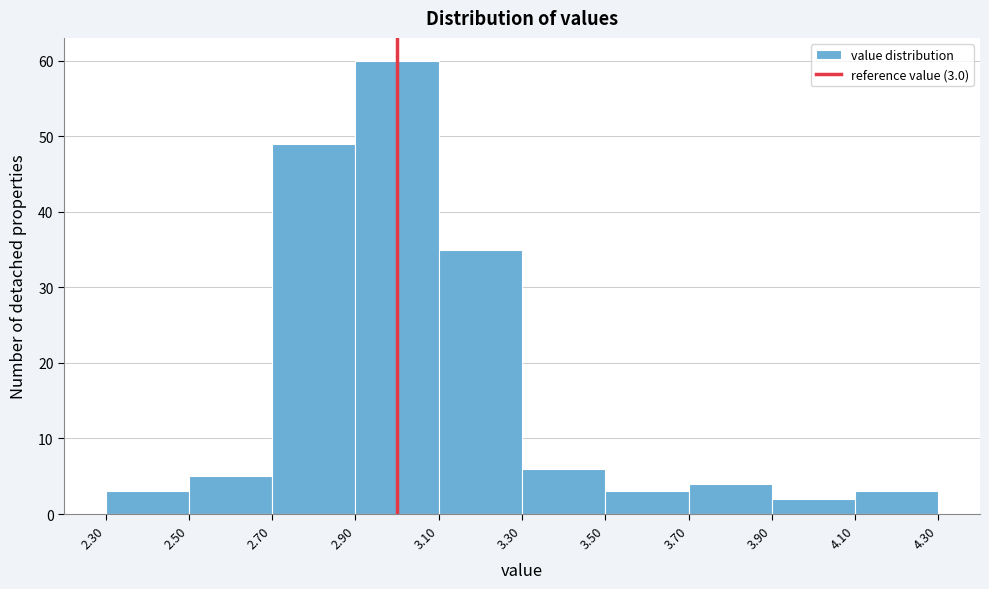

Which range on the x-axis has the tallest bar?

2.90 to 3.10